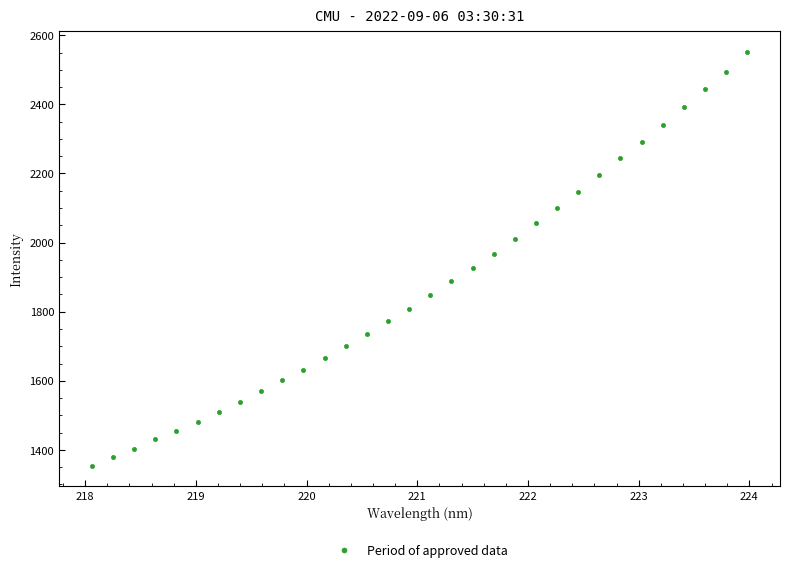

What is the range of Y values (max minus min)?

1196.8